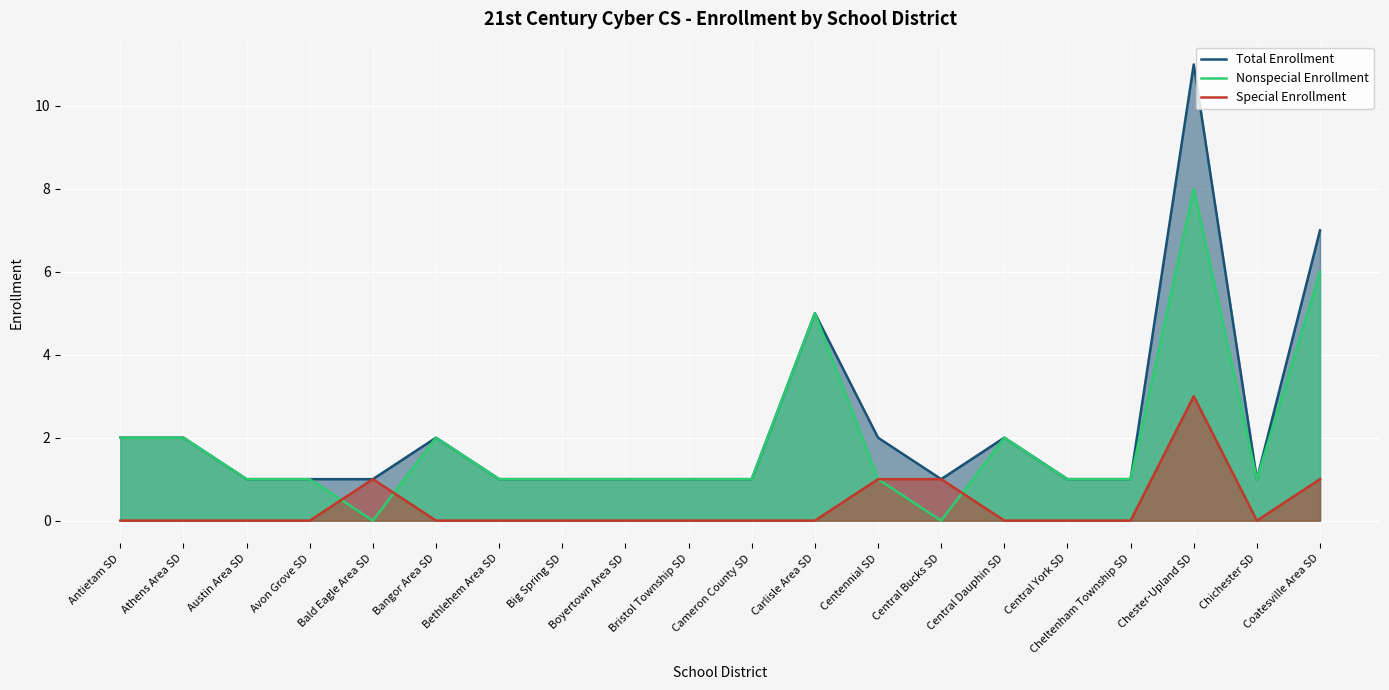

What are all the series names shown in the legend?

Total Enrollment, Nonspecial Enrollment, Special Enrollment